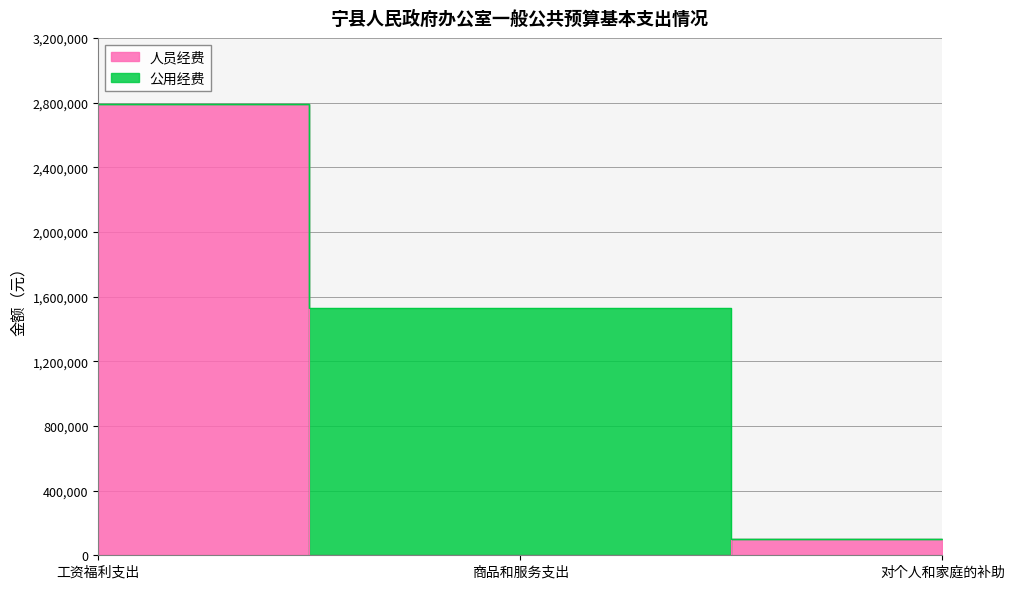

At which label is the value closest to 1395328?

对个人和家庭的补助